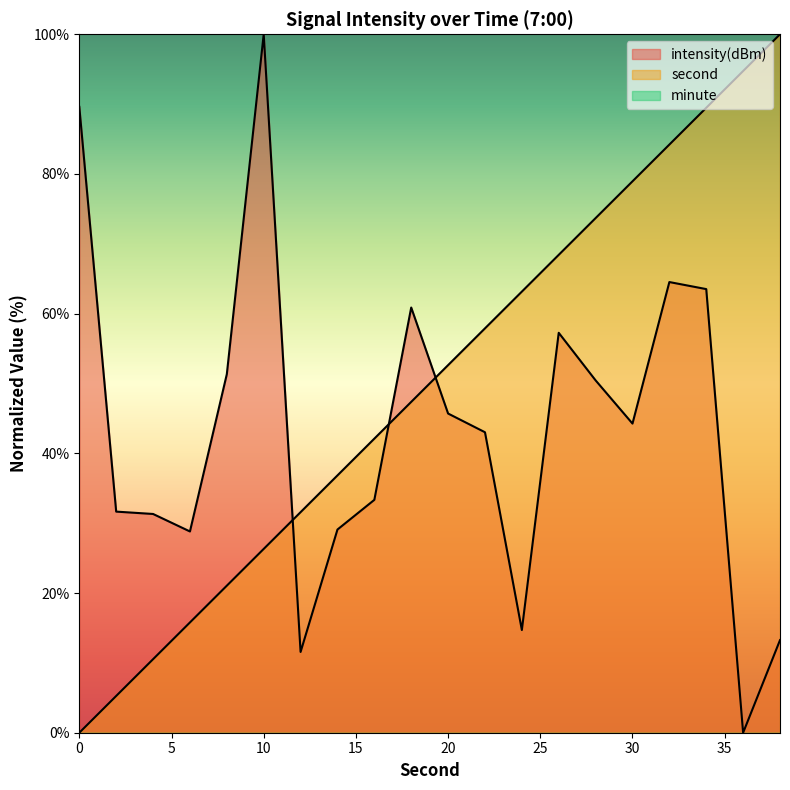

What is the approximate value of second at 26?

68.4